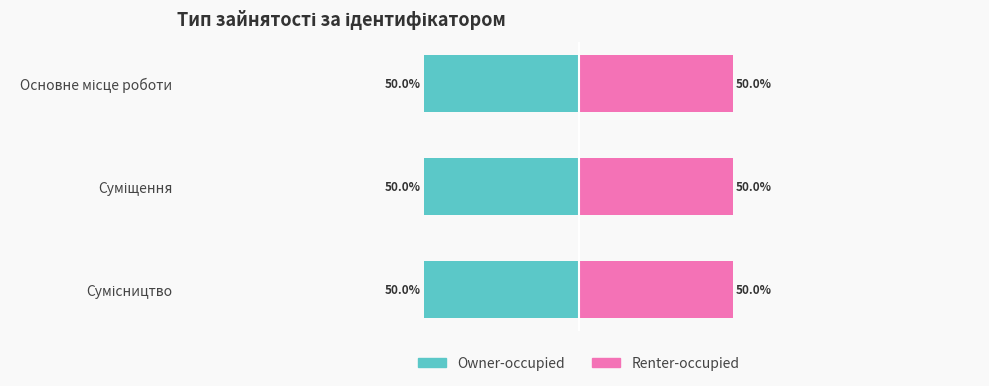

How many categories are shown in the chart?

3